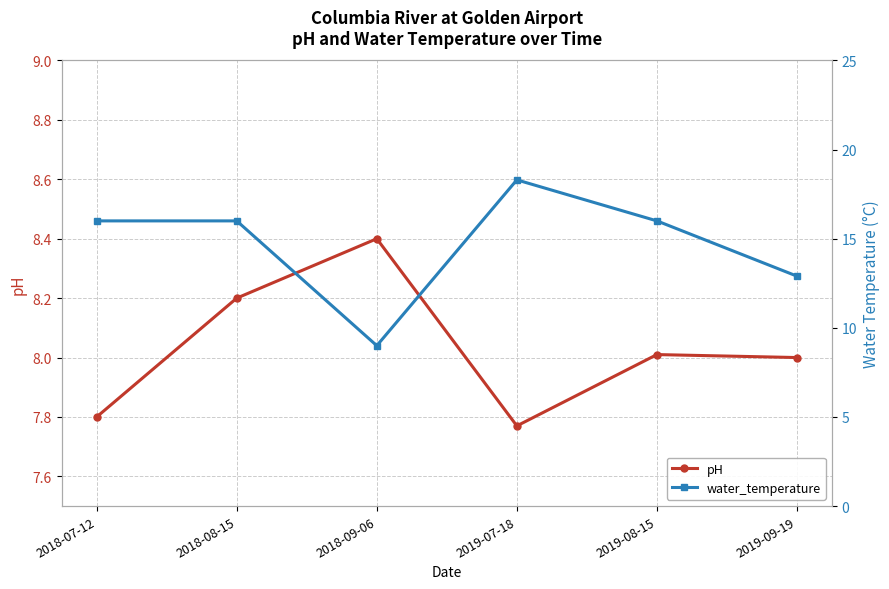

The value of water_temperature at 2018-09-06 is 9.0. True or false?

True